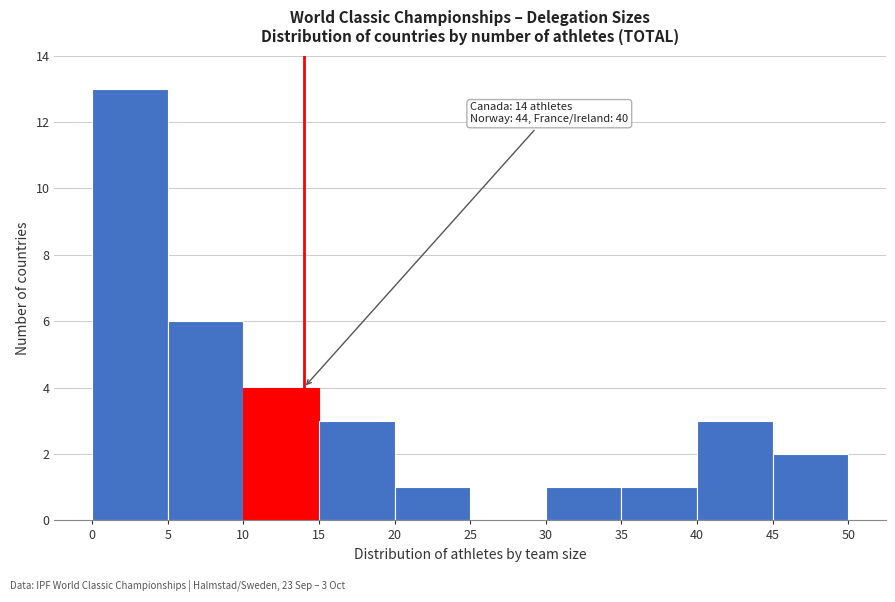

Over which range of the x-axis is the bar tallest?

0 to 5